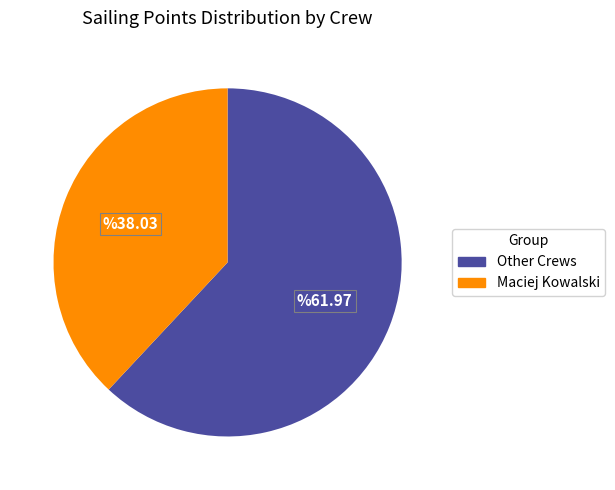

Is there a majority slice in this chart?

Yes